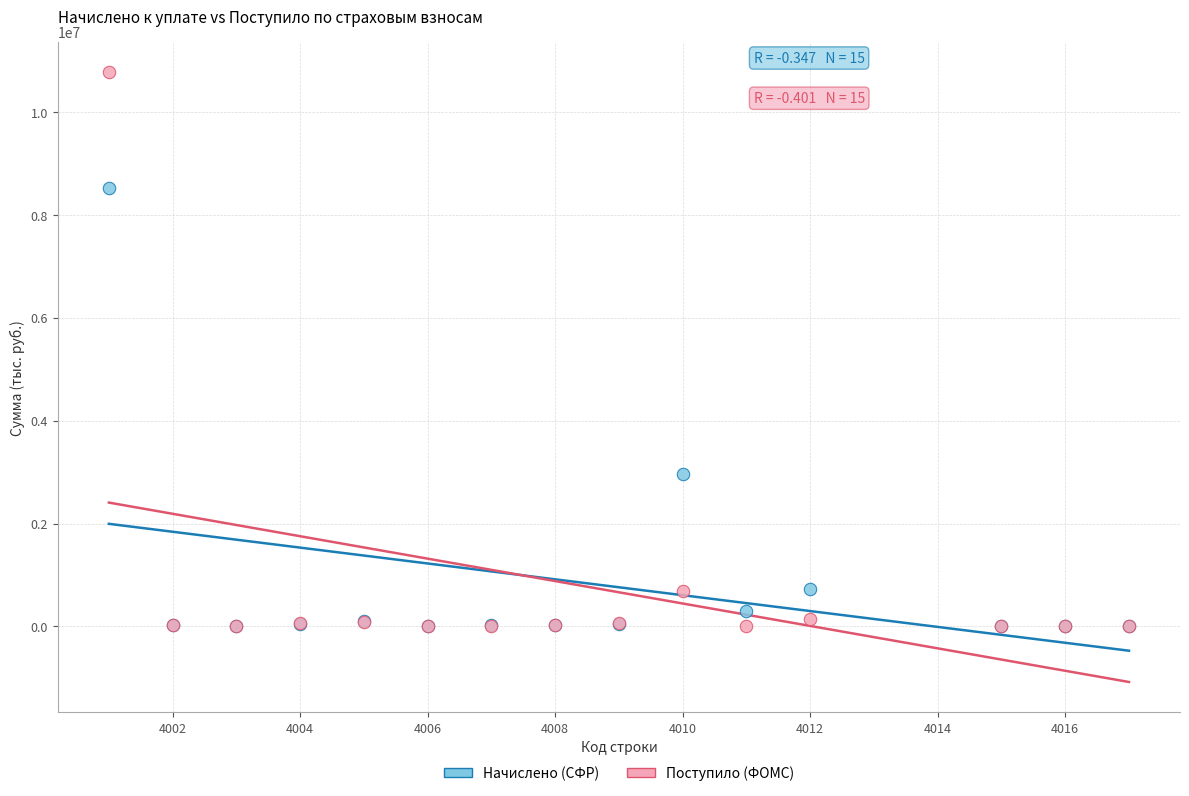

Which series has the largest Y range (max minus min)?

Поступило (ФОМС)